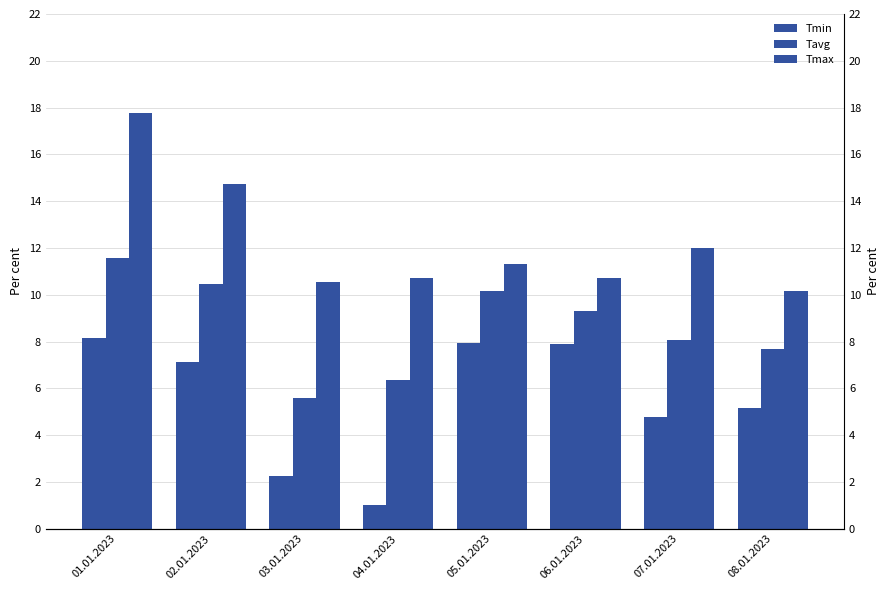

List the series in order of their peak value, lowest first.

Tmin, Tavg, Tmax